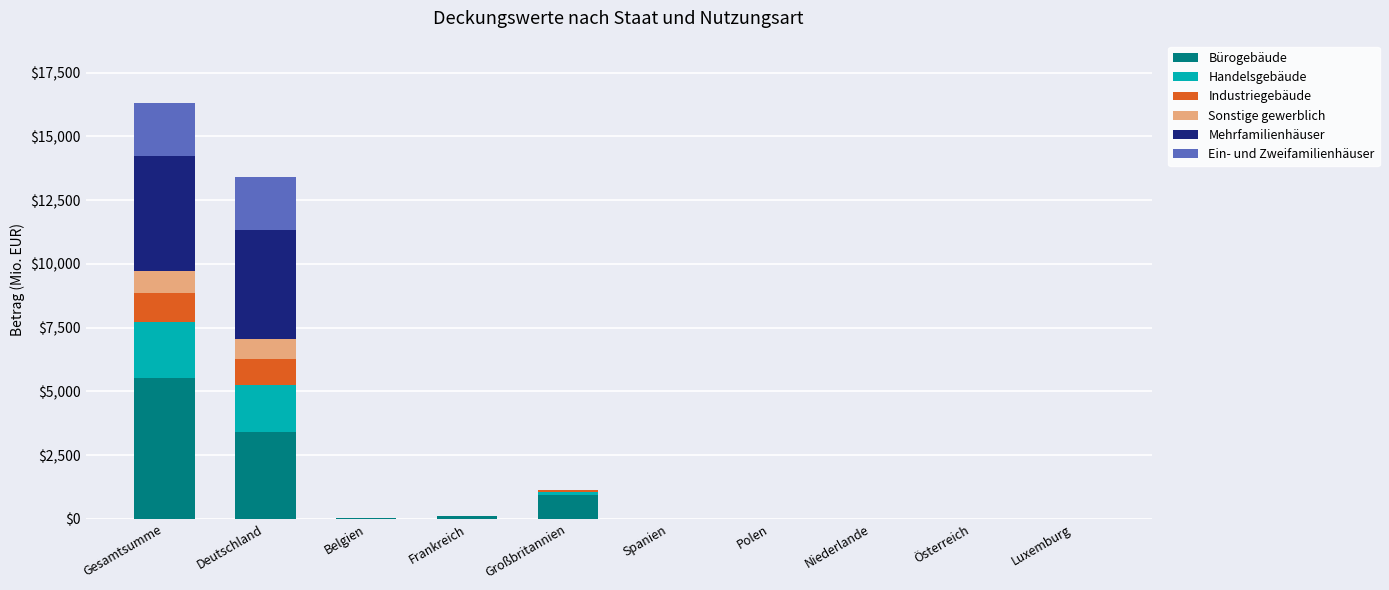

Is it true that Bürogebäude equals 5516.6 at Gesamtsumme?

True